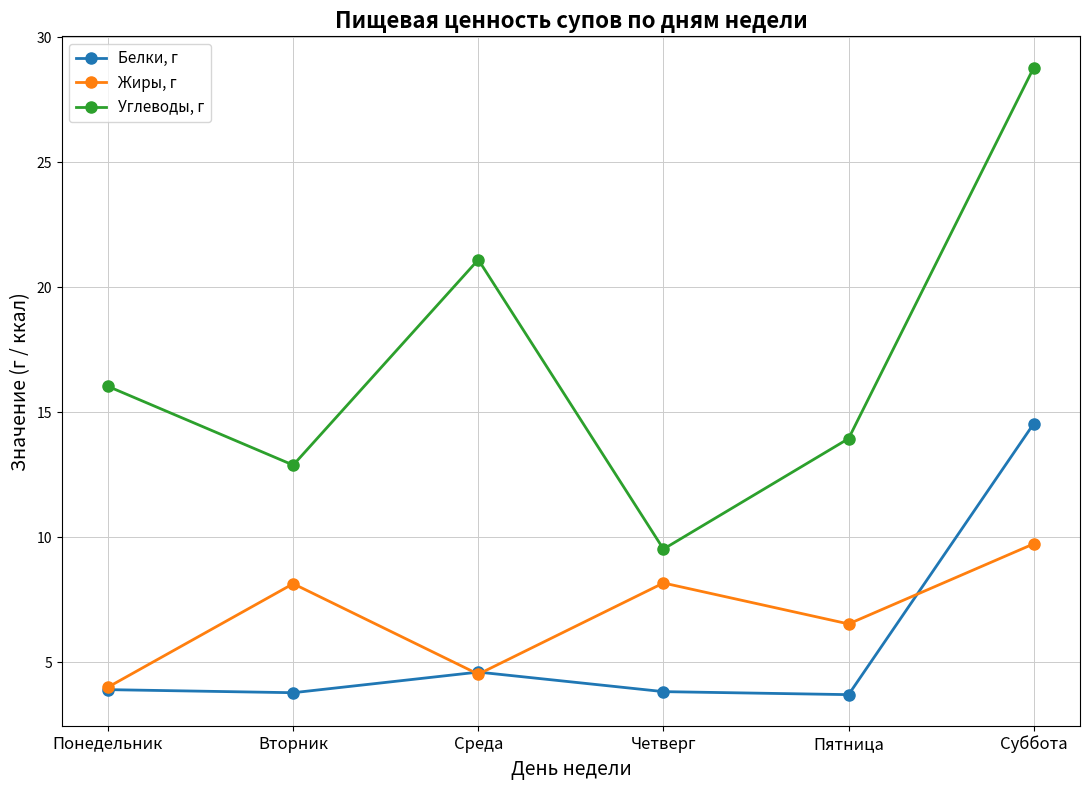

True or false: Углеводы, г and Белки, г cross at least once.

False